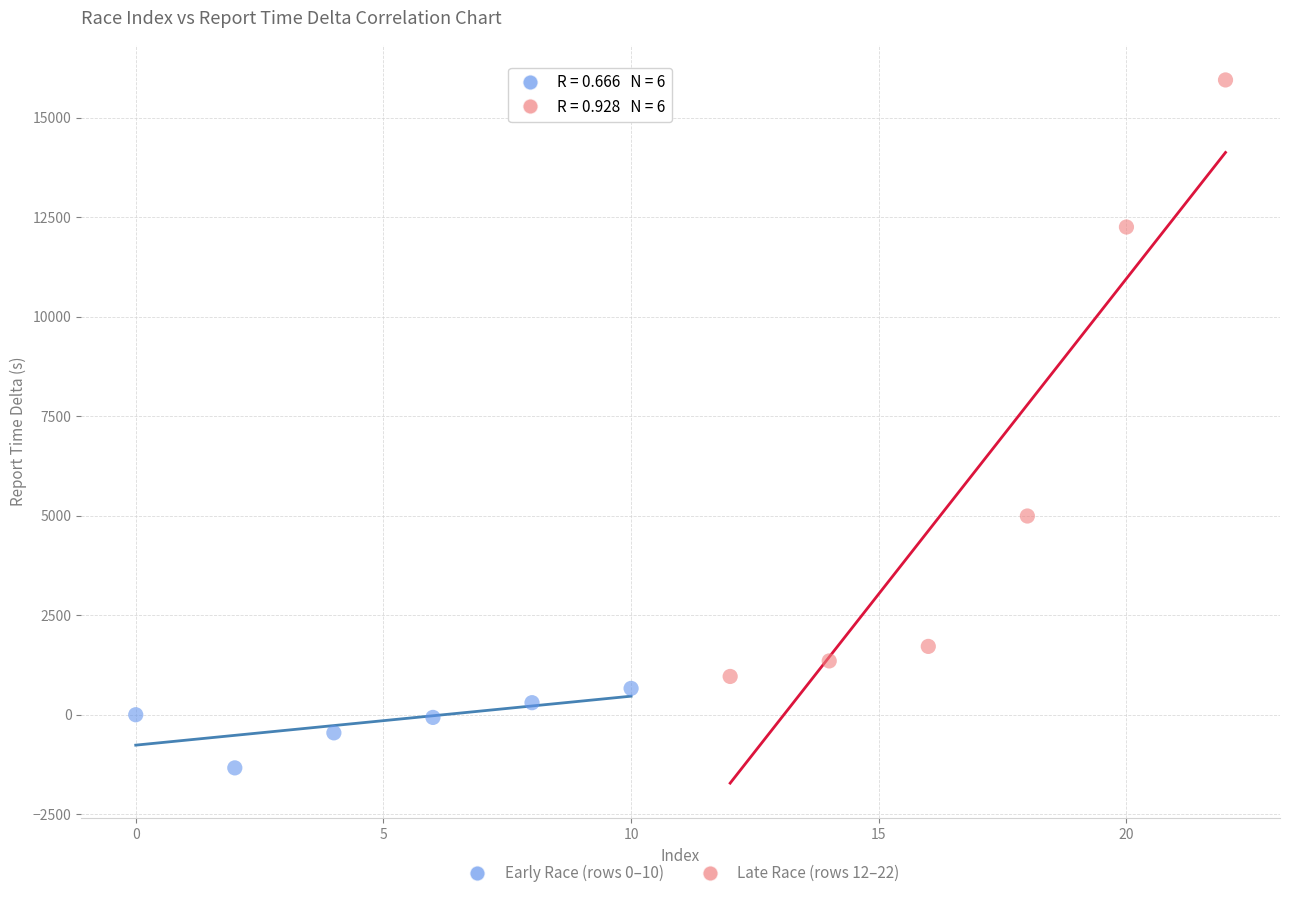

Which series reaches the minimum Y coordinate?

Early Race (rows 0–10)